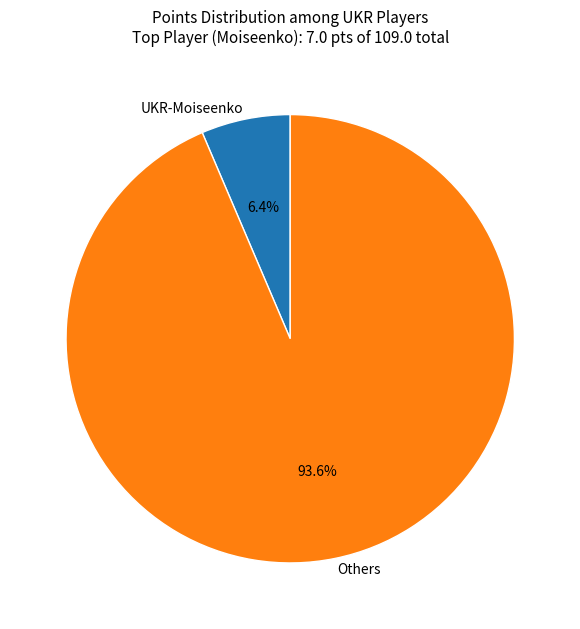

Which has a higher value, Others or UKR-Moiseenko?

Others